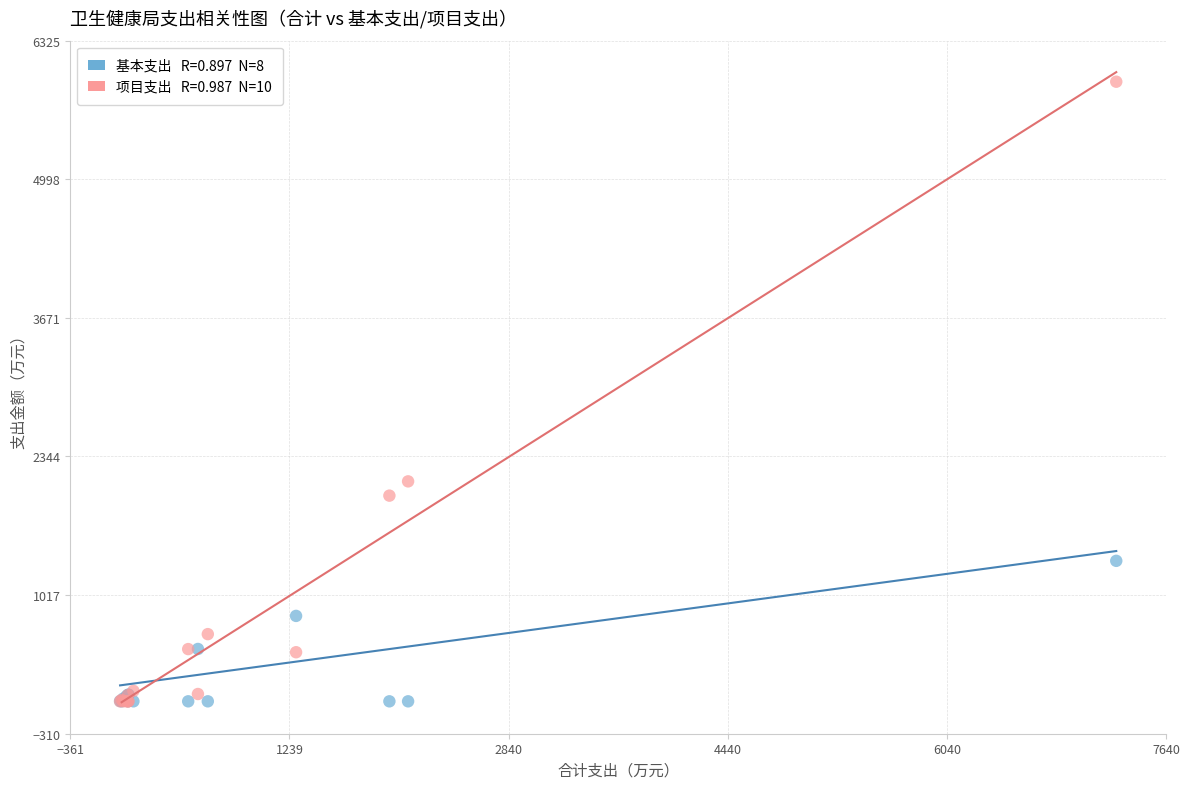

Across all series, what Y value is closest to 2965?

2105.7